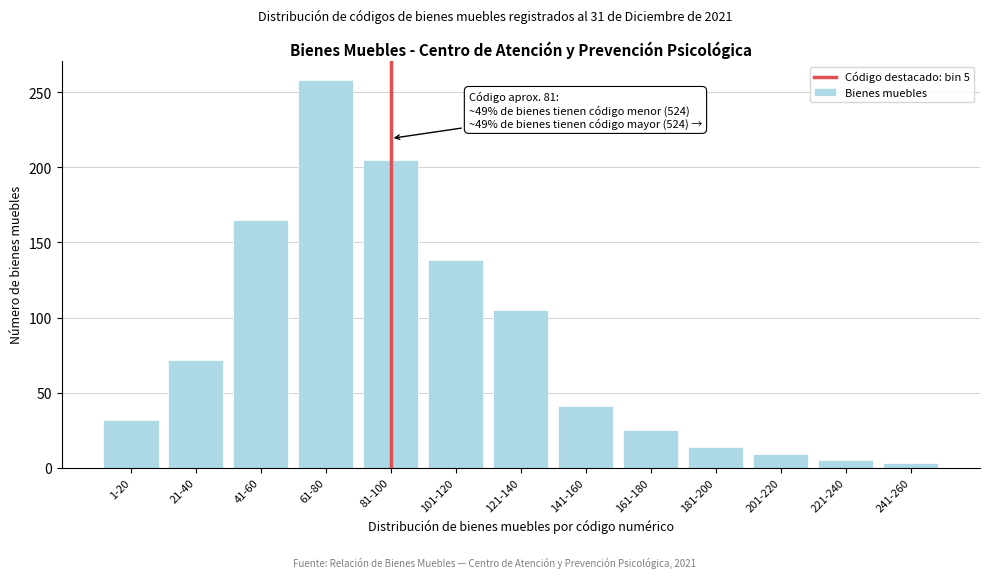

Reading right to left, what are all the values shown in this chart?

3	5	9	14	25	41	105	138	205	258	165	72	32